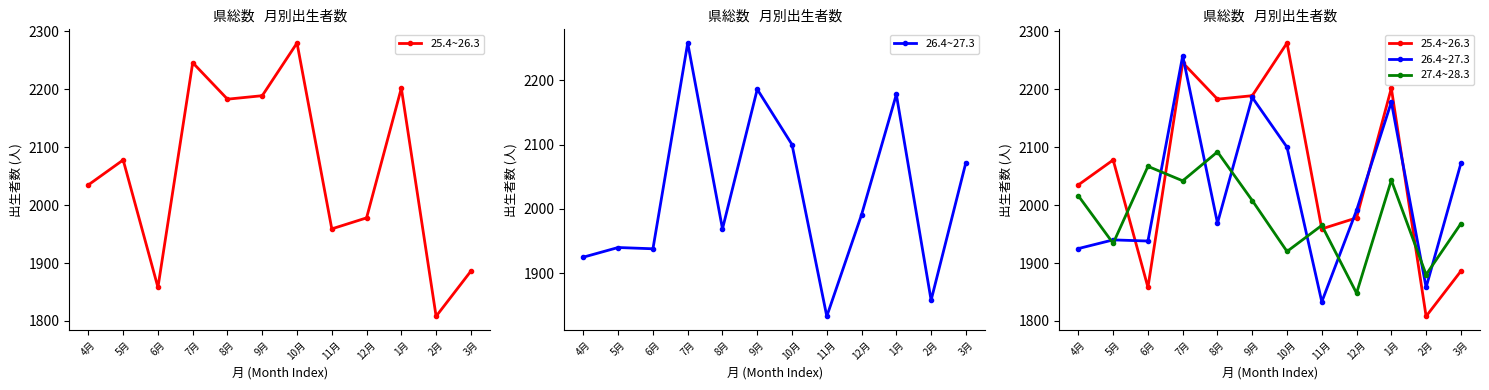

Is the value of 27.4~28.3 at 7月 greater than the value of 26.4~27.3 at 5月?

Yes